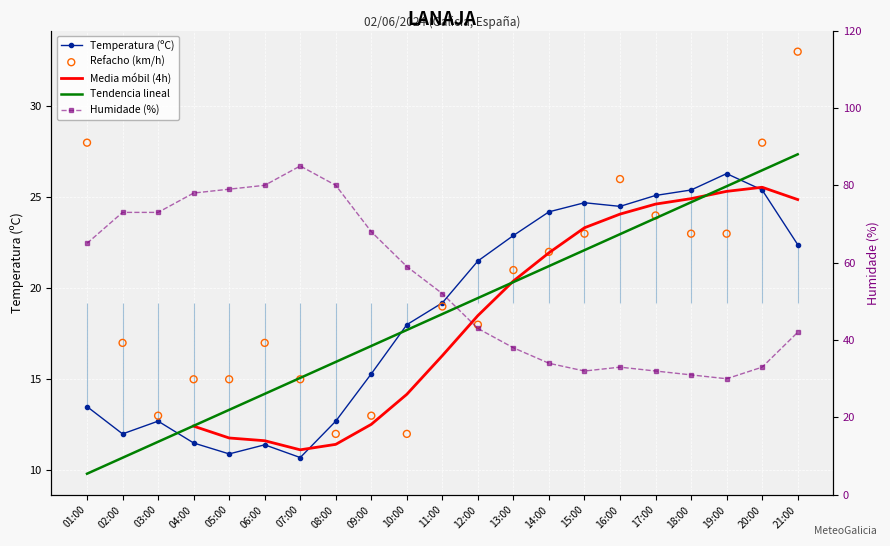

At which category is the sum across all series the highest?

21:00